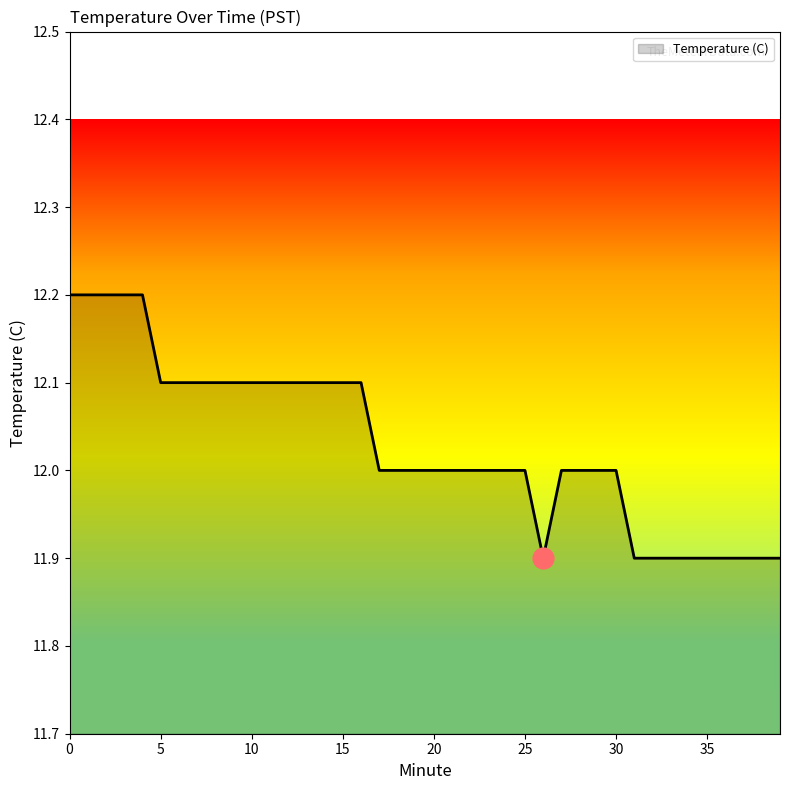

What is the minimum value shown in the chart?

11.9